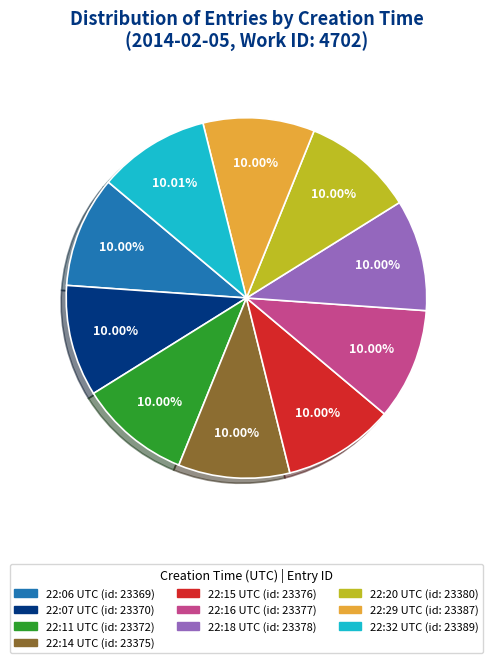

What is the ratio of the value at 22:07 UTC to the value at 22:29 UTC?

1.0